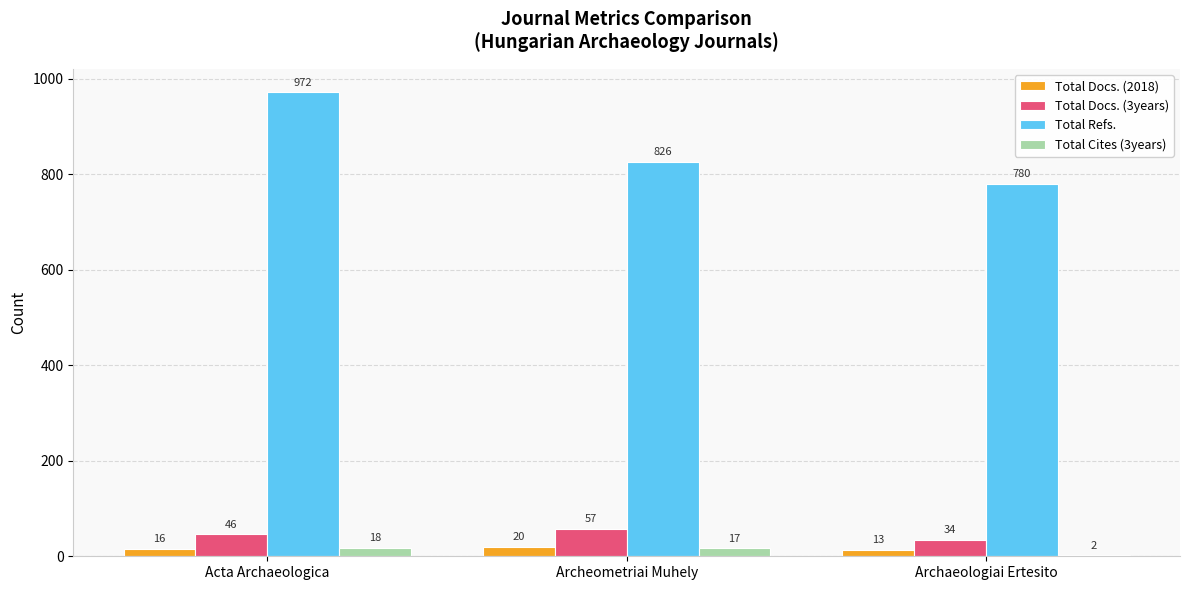

Which category has the highest value across all series?

Acta Archaeologica